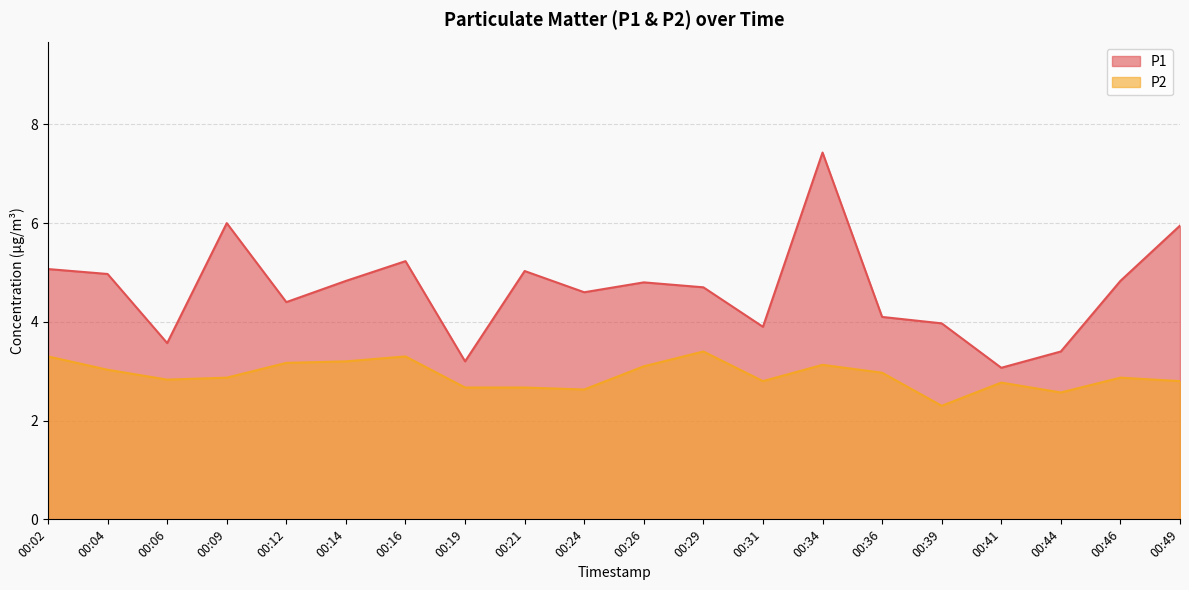

Between 00:14 and 00:31, which series saw the biggest shift?

P1